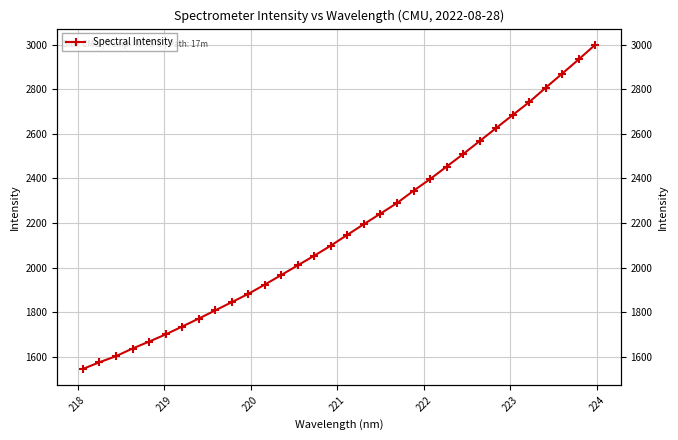

What is the maximum value shown in the chart?

2998.7